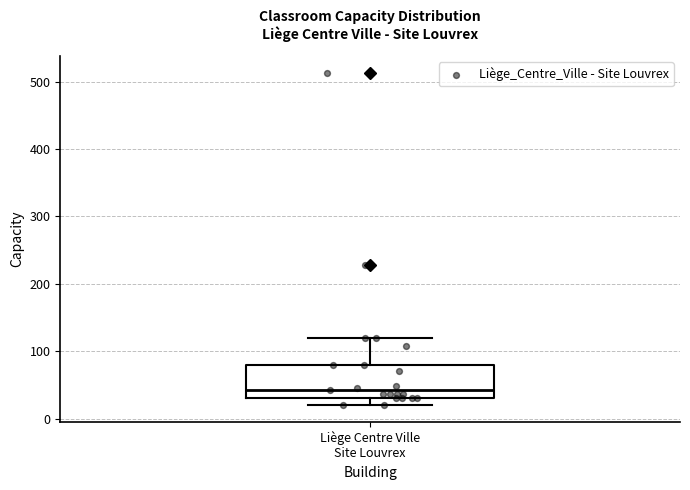

Where is the lower edge of the box for Liège Centre Ville Site Louvrex on the y-axis? The values are not printed on the chart, so give them approximately, as read against the axis.

30